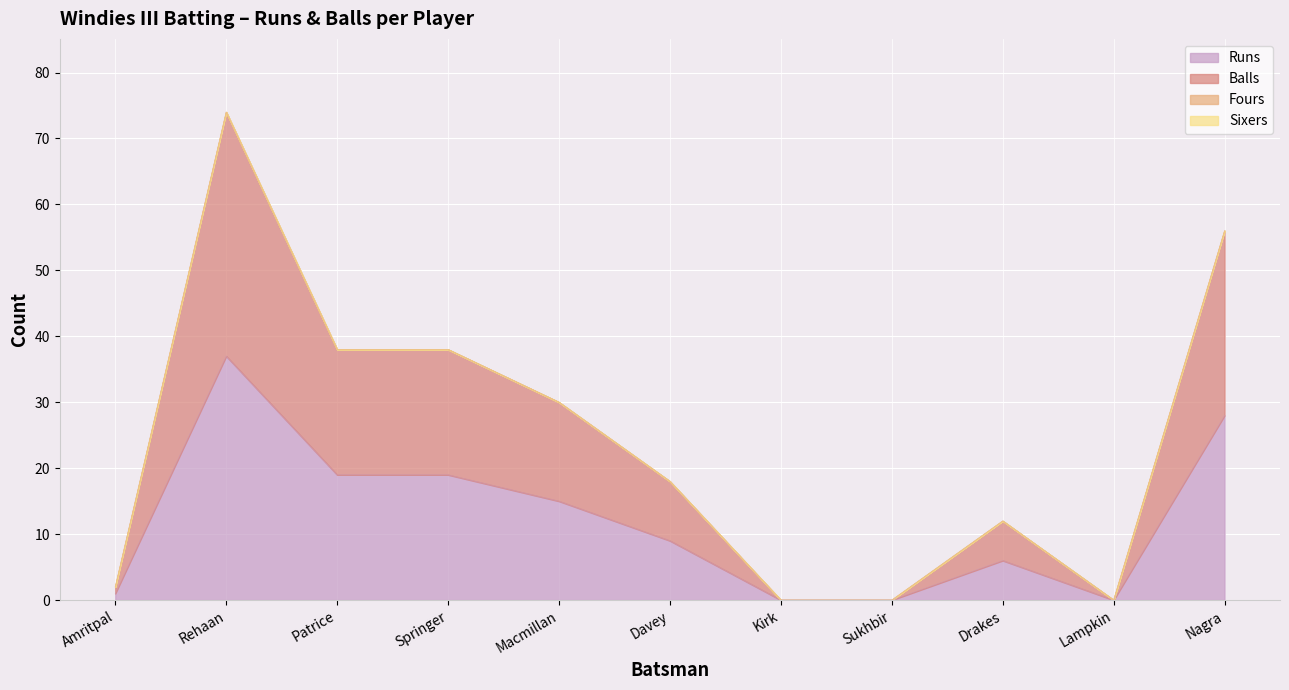

Reading left to right, extract all data points from this chart.

Runs: Amritpal=1	Rehaan=37	Patrice=19	Springer=19	Macmillan=15	Davey=9	Kirk=0	Sukhbir=0	Drakes=6	Lampkin=0	Nagra=28
Balls: Amritpal=2	Rehaan=74	Patrice=38	Springer=38	Macmillan=30	Davey=18	Kirk=0	Sukhbir=0	Drakes=12	Lampkin=0	Nagra=56